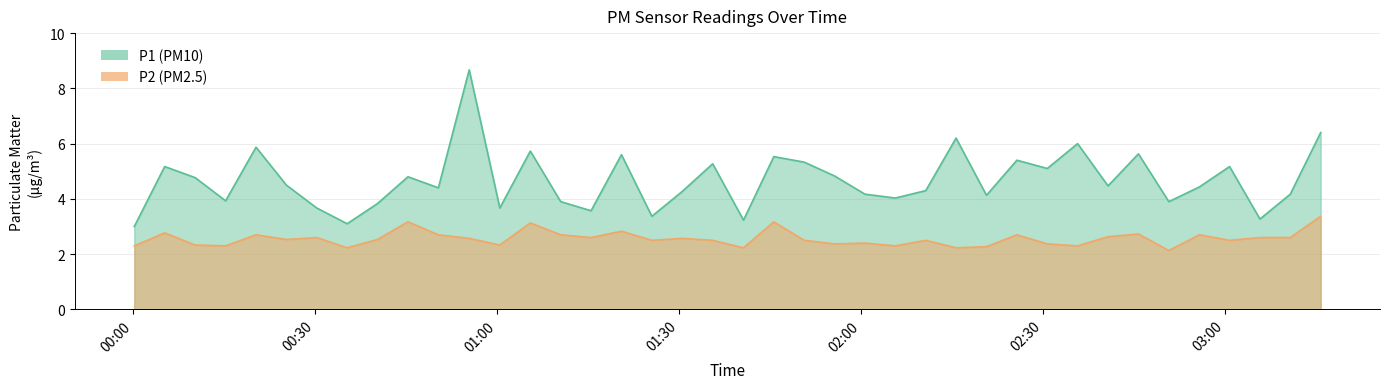

True or false: P2 has a value of 0.7 at 2022-07-06T02:30:45.

False